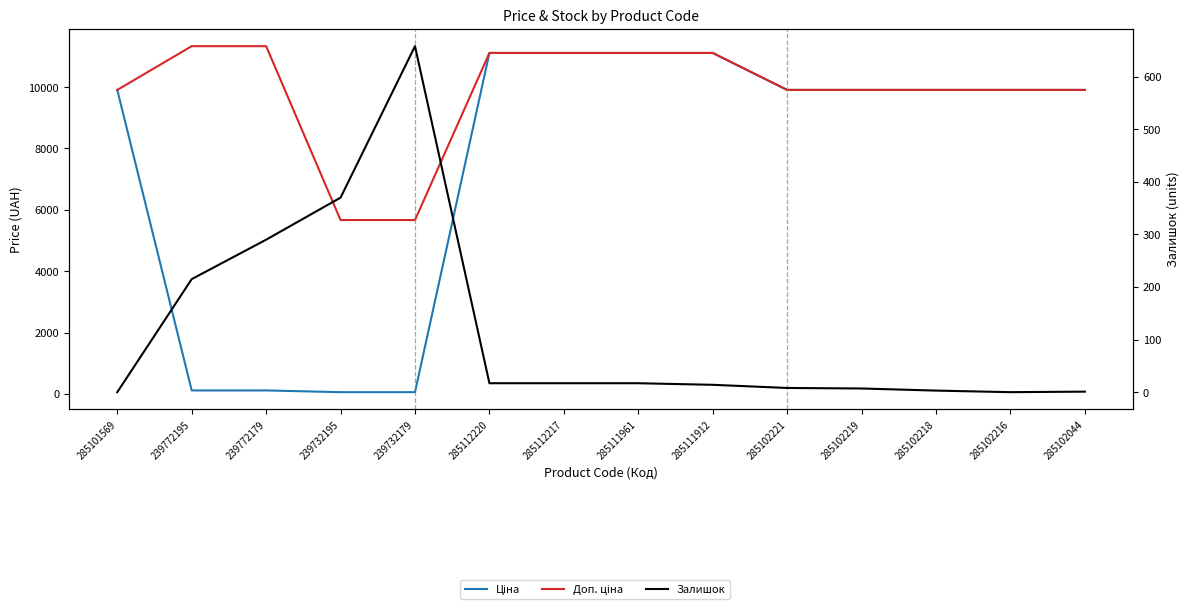

Which series has the largest range (max minus min)?

Ціна